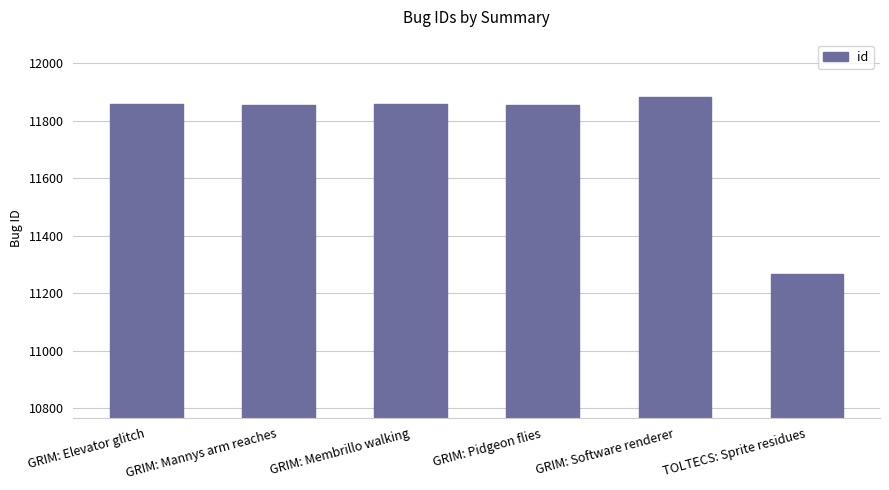

What position from the right is GRIM: Mannys arm reaches?

5